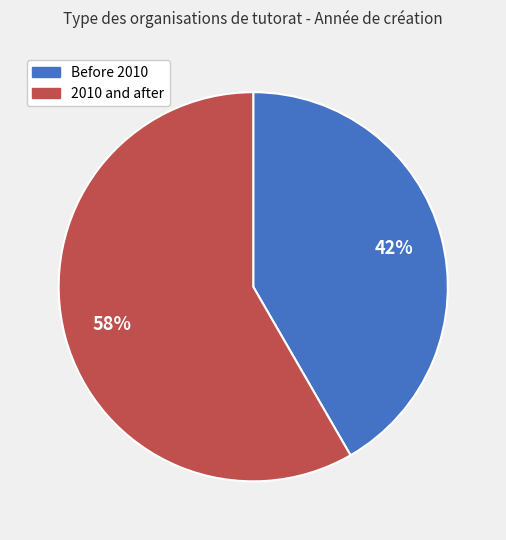

Is there a majority slice in this chart?

Yes